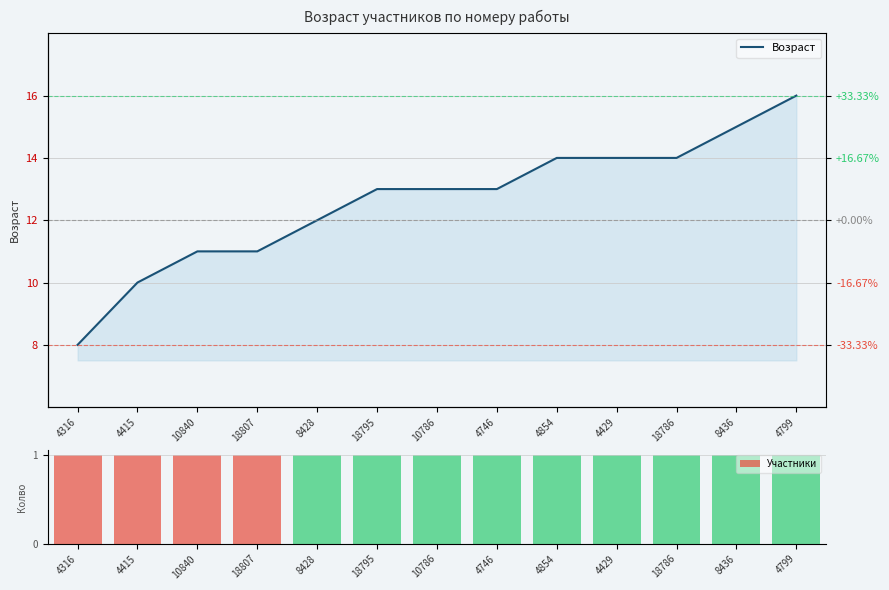

The Участники series shows 1 at 10840. True or false?

True